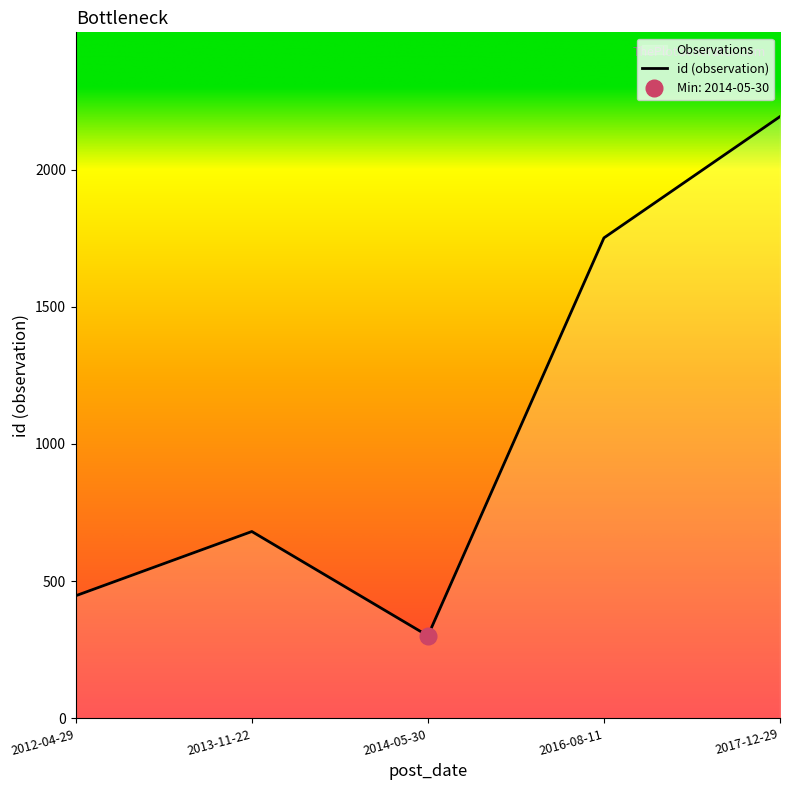

What is the sum of all values?

5373